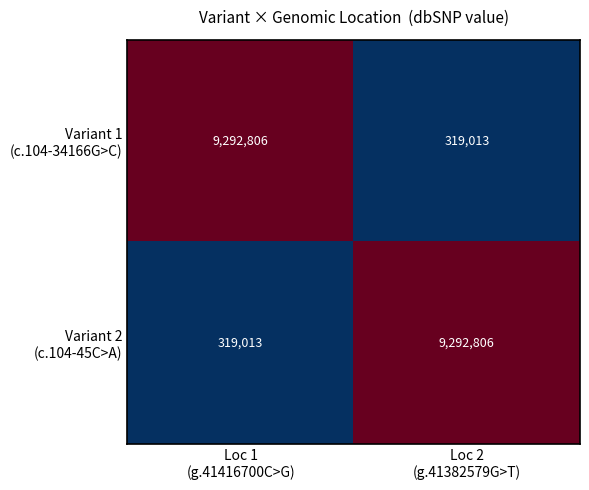

How many series are shown in this chart?

2